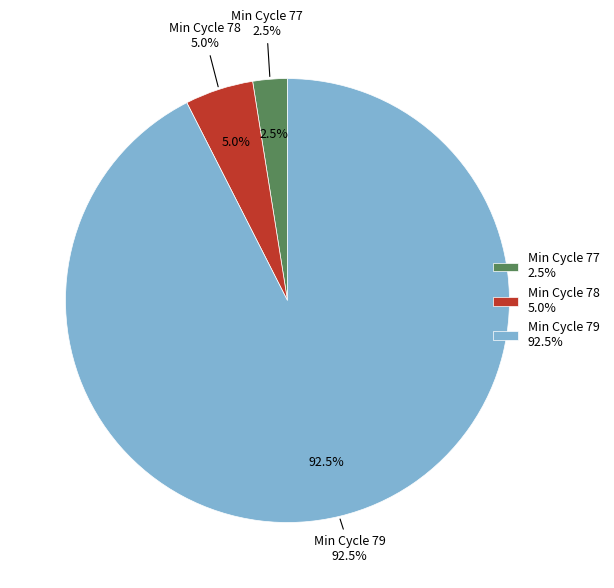

Which category has the biggest portion of the pie?

79